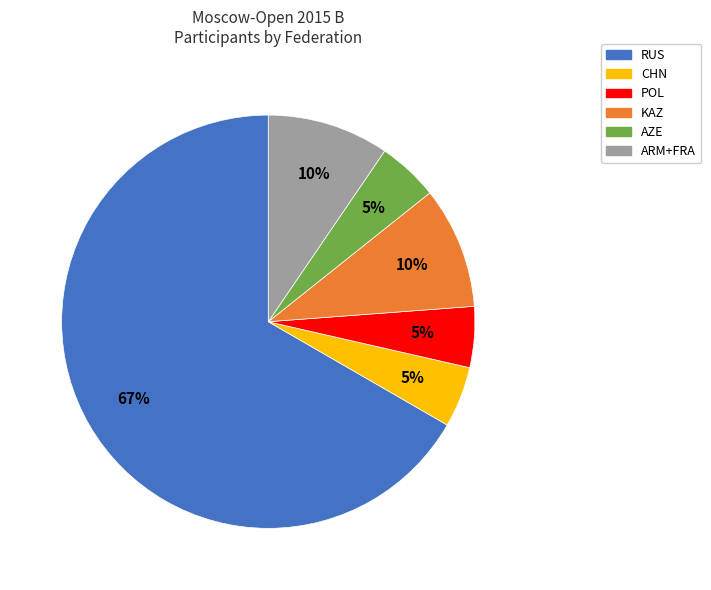

What is the largest slice in the pie chart?

RUS